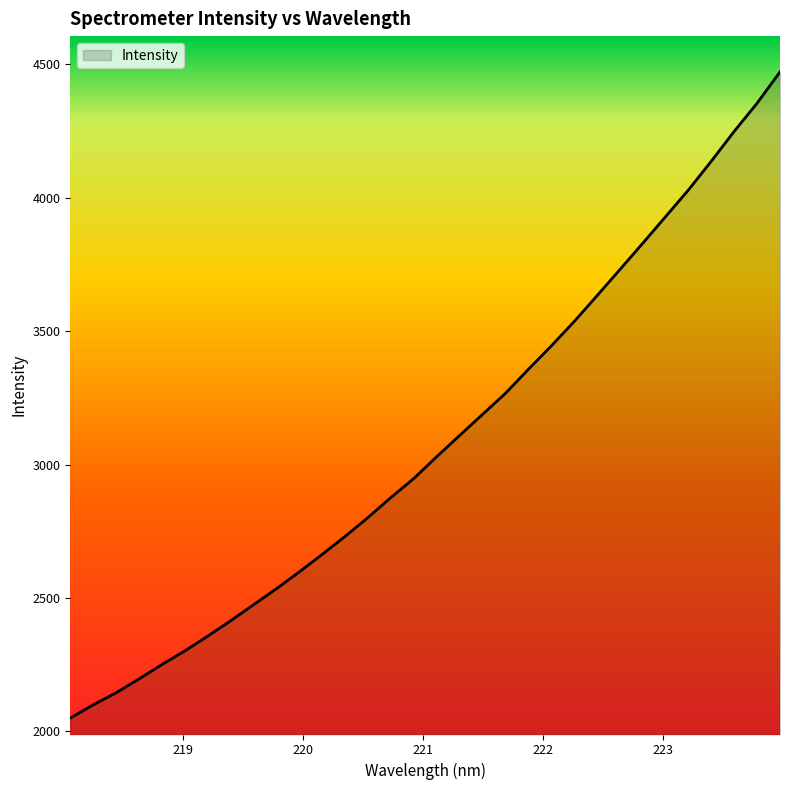

What is the minimum value shown in the chart?

2049.7